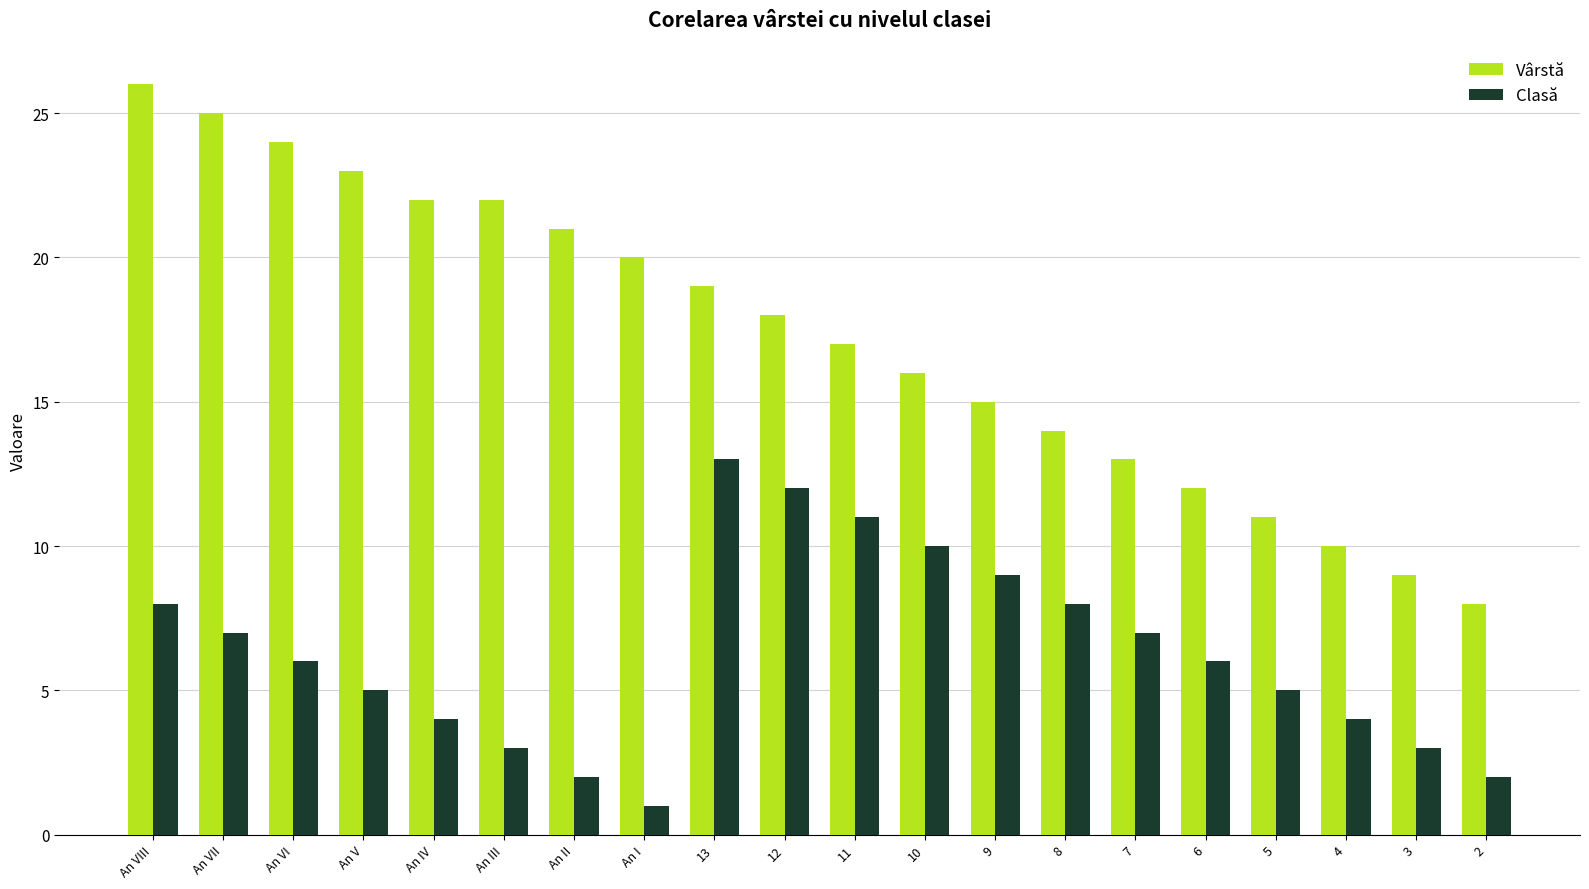

Rank the series at 5 from highest to lowest value.

Vârstă, Clasă